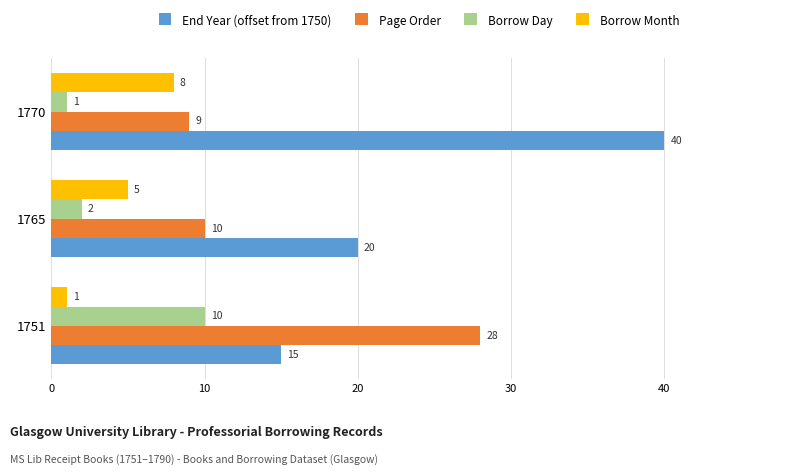

Count the number of data series in this chart.

4